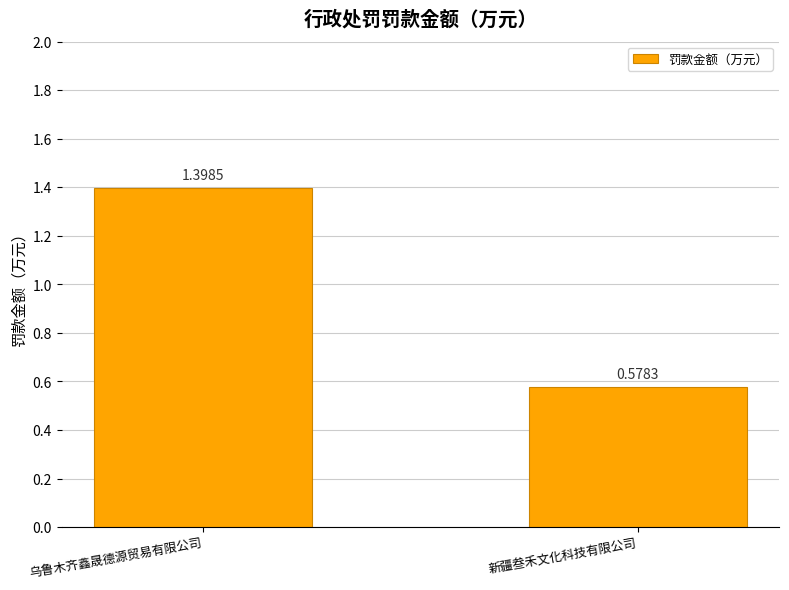

What is the label of the 1st bar from the left?

乌鲁木齐鑫晟德源贸易有限公司